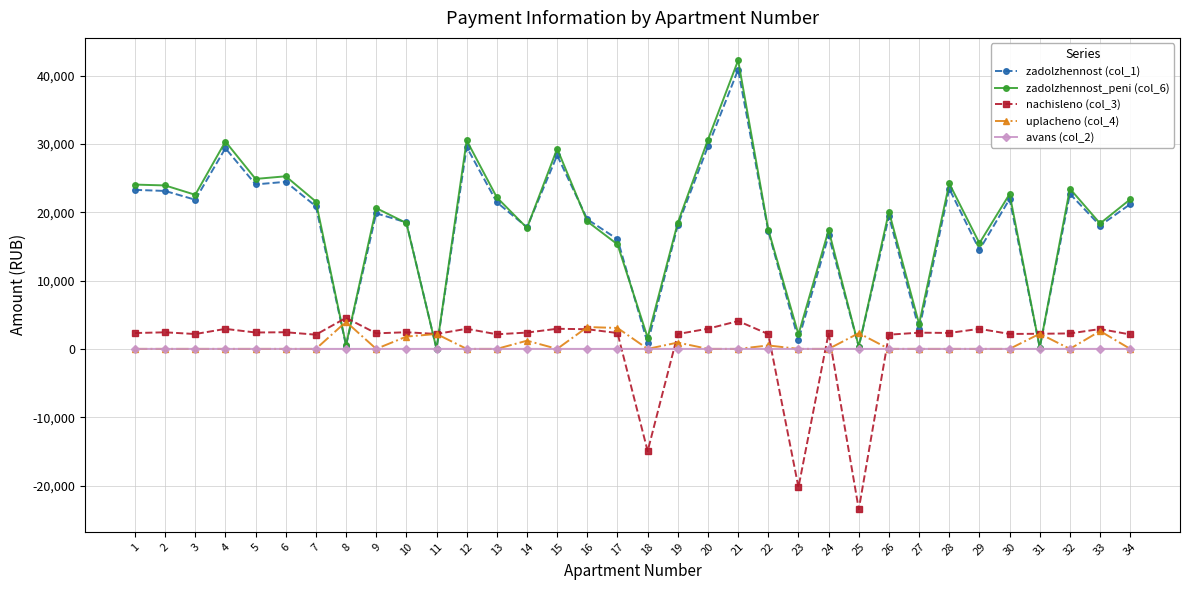

Is the value of zadolzhennost (col_1) at 33 greater than the value of zadolzhennost_peni (col_6) at 18?

Yes